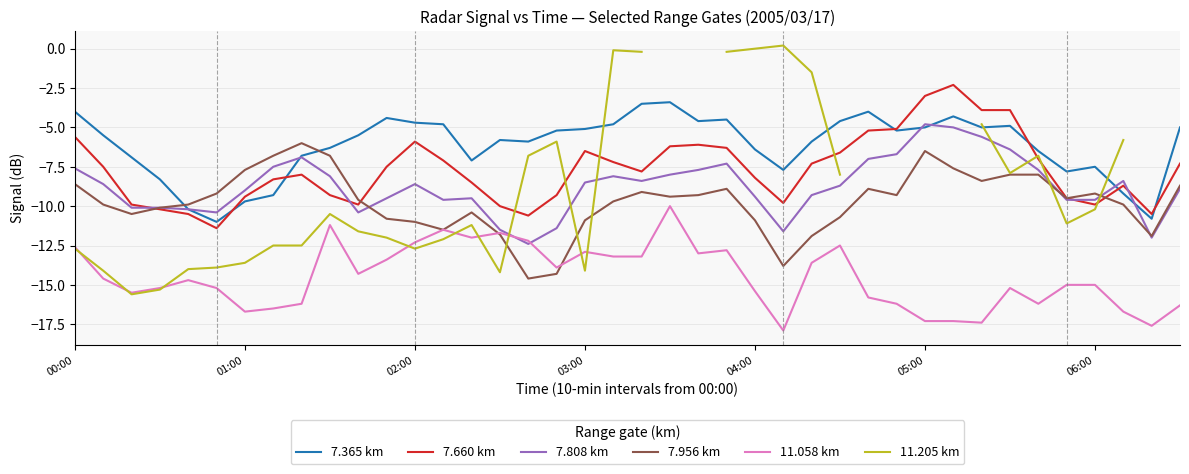

True or false: 7.660 km and 11.058 km intersect in this chart.

False